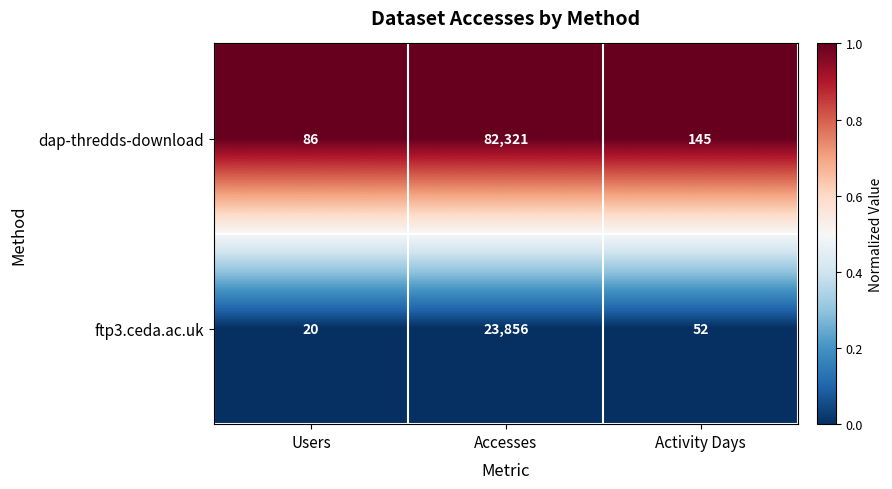

The value of dap-thredds-download at Accesses is 82321. True or false?

True